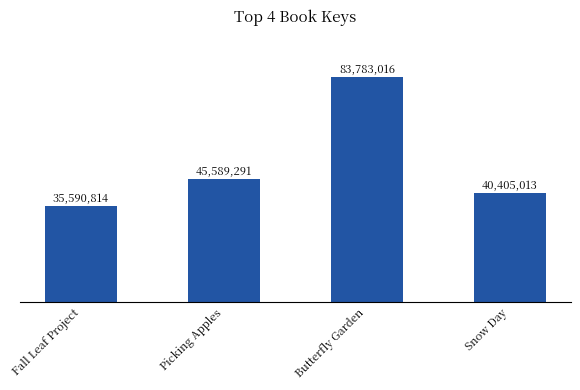

What is the approximate value at Fall Leaf Project?

35590814